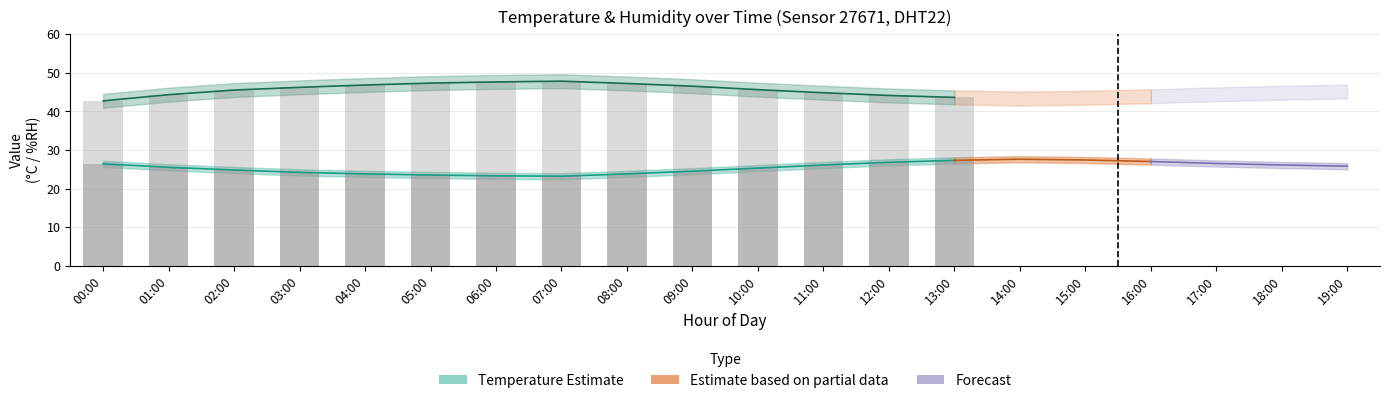

The value at 00:00 is 26.4. True or false?

True